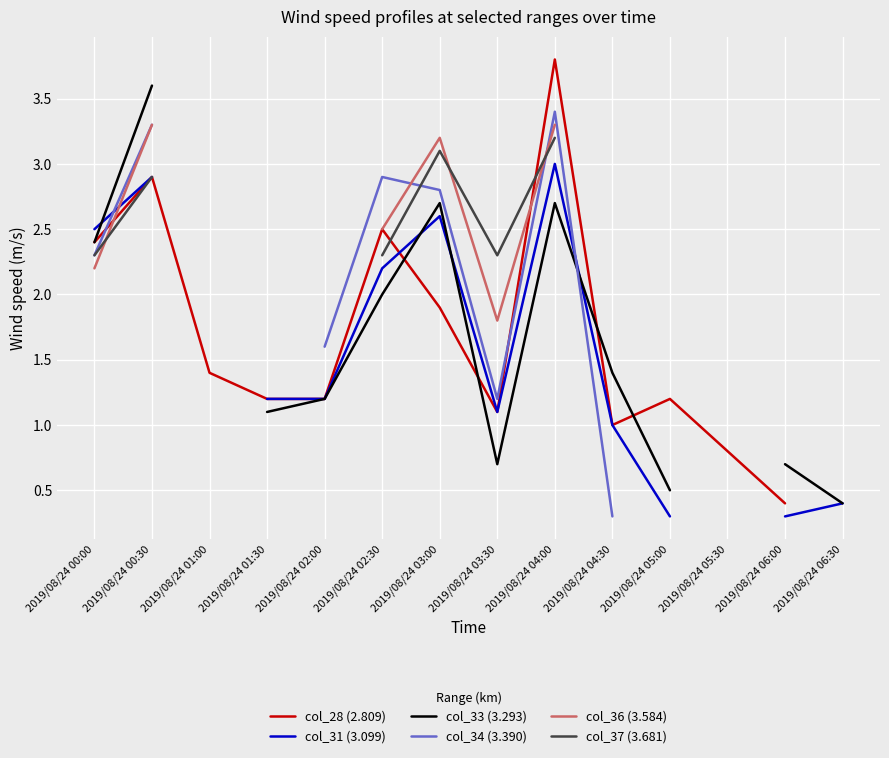

Where does the col_34 (3.390) series first go above 2?

2019/08/24 00:00